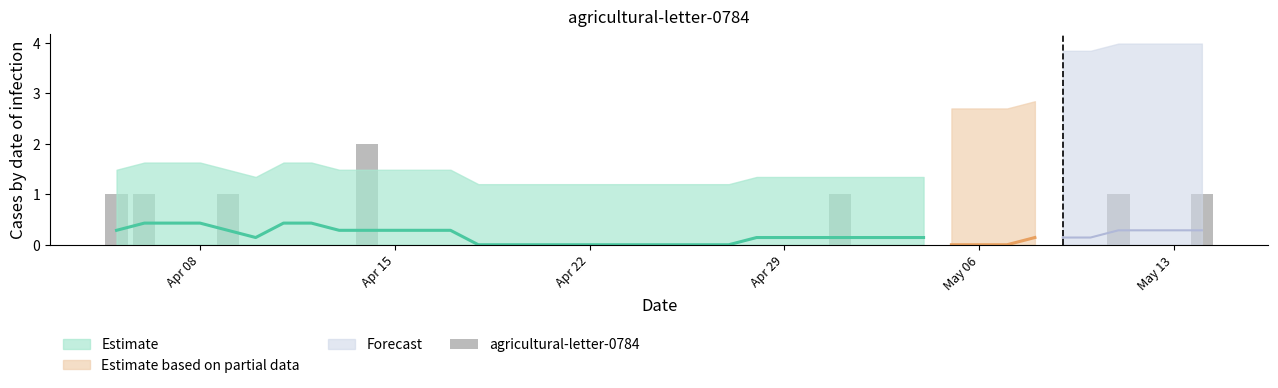

What is the difference between the second highest and second lowest values?

1